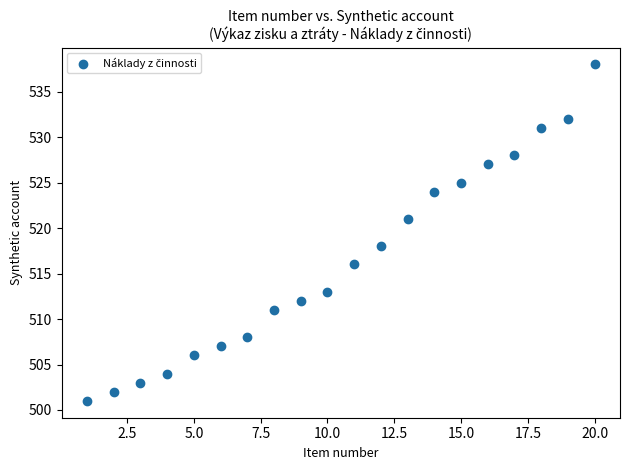

What Y value in the scatter plot is closest to 519?

518